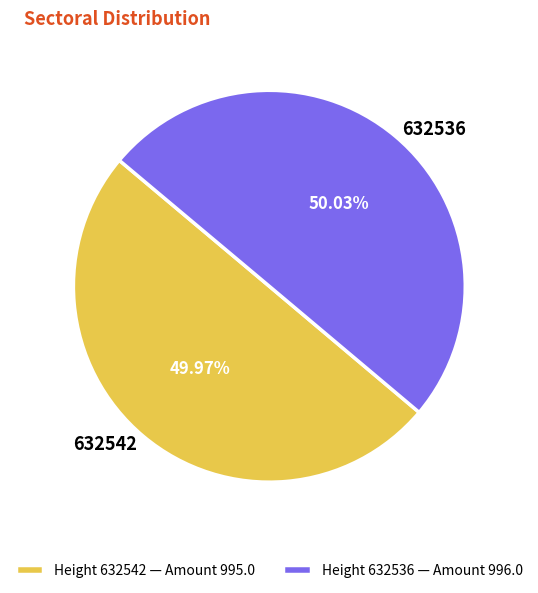

Is it true that 632542 is 50% of the pie?

True